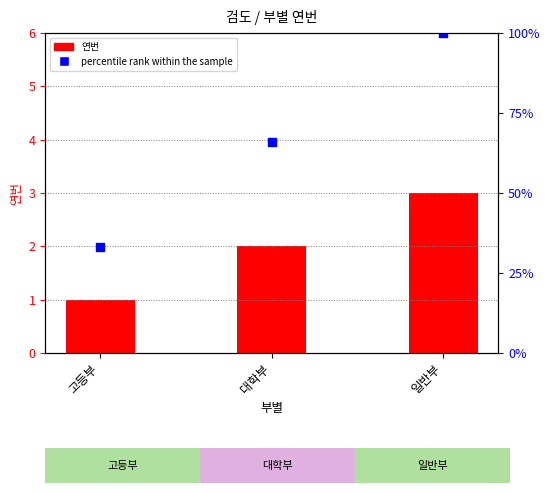

Which series has the widest spread of Y values?

percentile rank within the sample